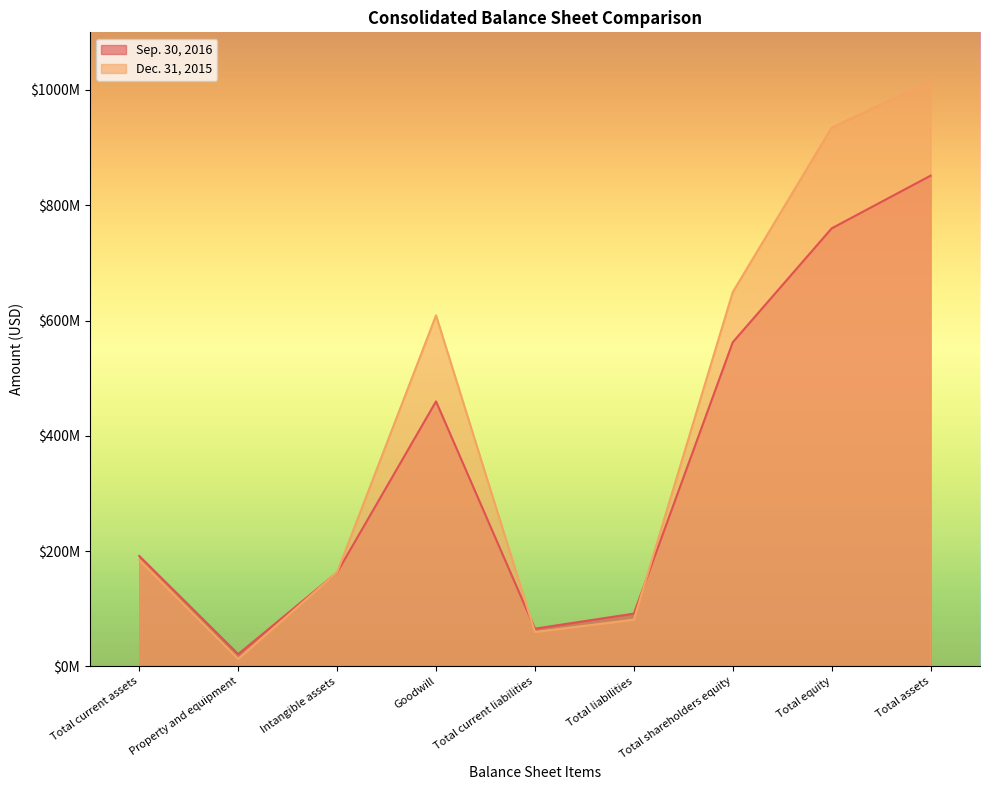

Reading right to left, what are all the values shown in this chart?

Sep. 30, 2016: Total assets=851280000	Total equity=759857000	Total shareholders equity=562228000	Total liabilities=91423000	Total current liabilities=65329000	Goodwill=459703000	Intangible assets=162789000	Property and equipment=21123000	Total current assets=191429000
Dec. 31, 2015: Total assets=1015514000	Total equity=934579000	Total shareholders equity=649341000	Total liabilities=80935000	Total current liabilities=59506000	Goodwill=608903000	Intangible assets=163152000	Property and equipment=12796000	Total current assets=184463000